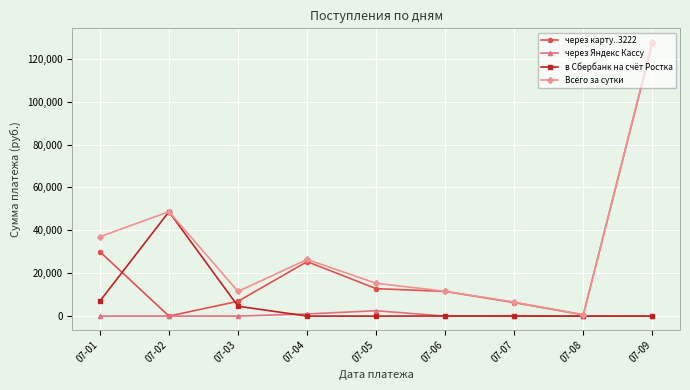

True or false: Всего за сутки has a value of 11550.0 at 07-06.

True